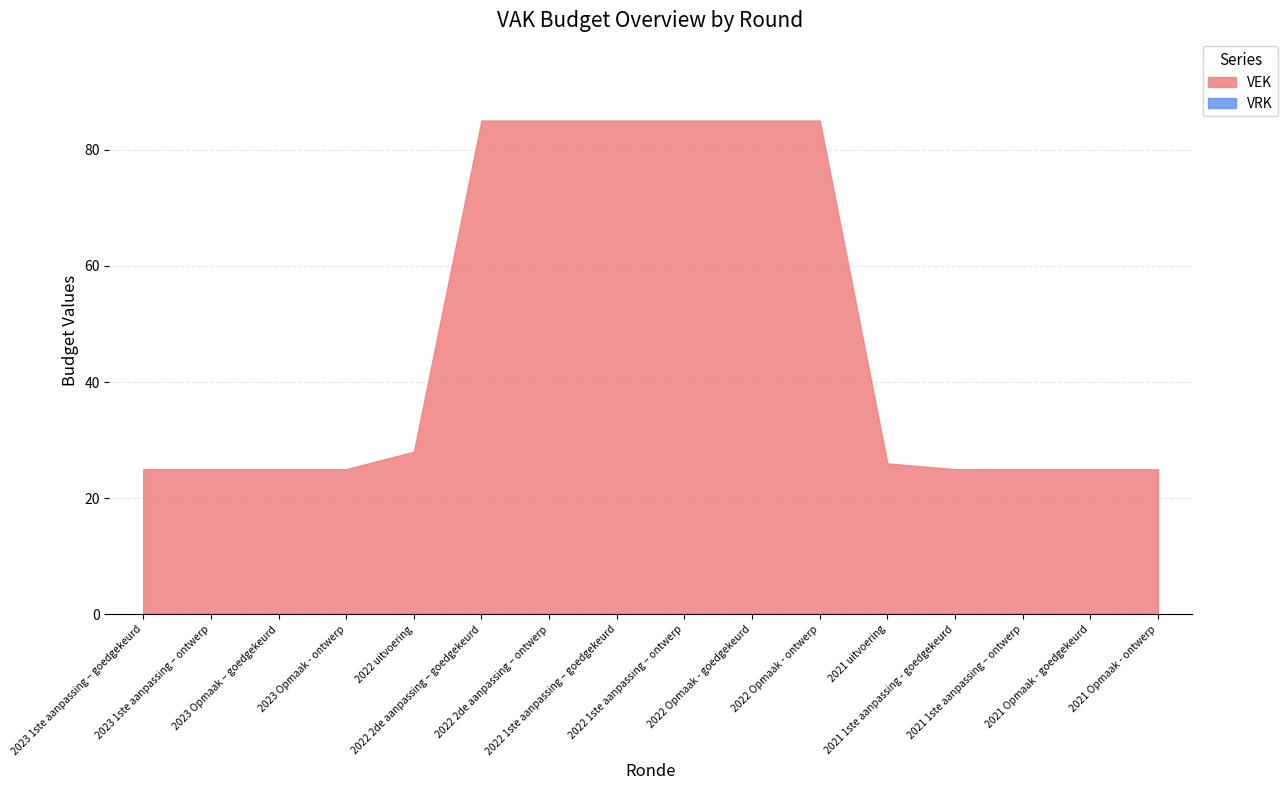

True or false: VEK and VRK cross at least once.

False